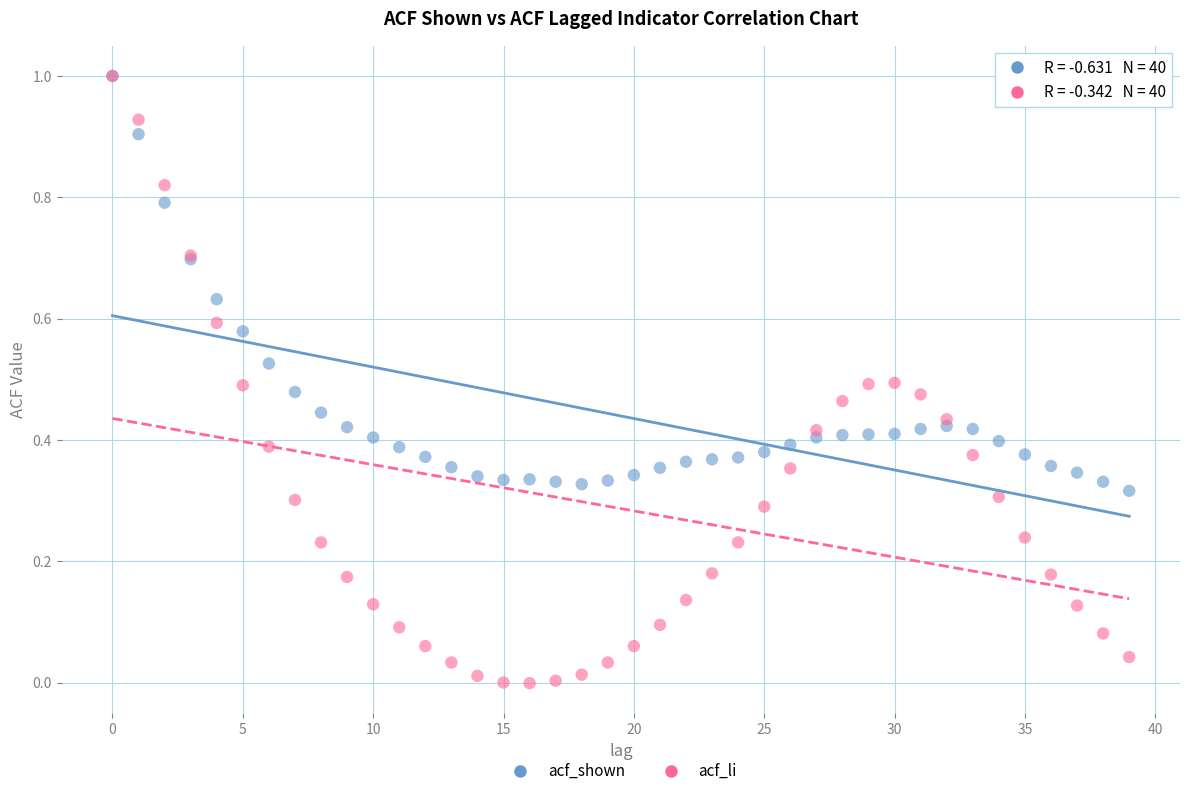

What are all the series names shown in the legend?

acf_shown, acf_li